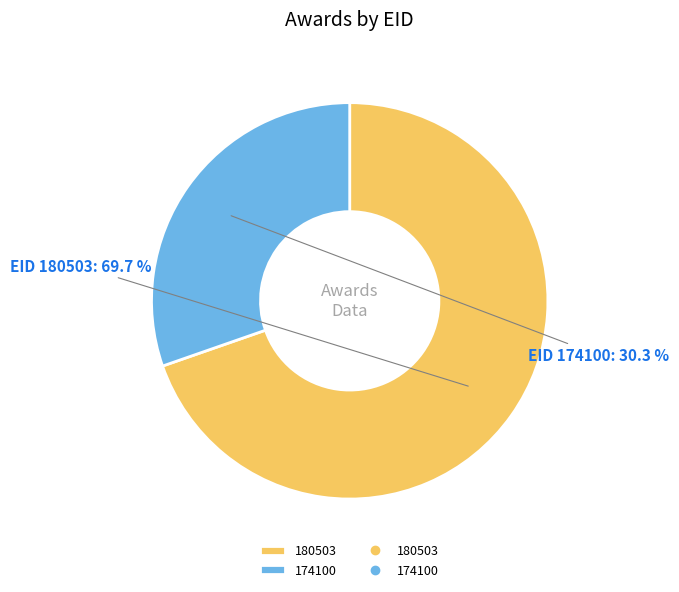

Is there any slice that represents more than half of the pie?

Yes